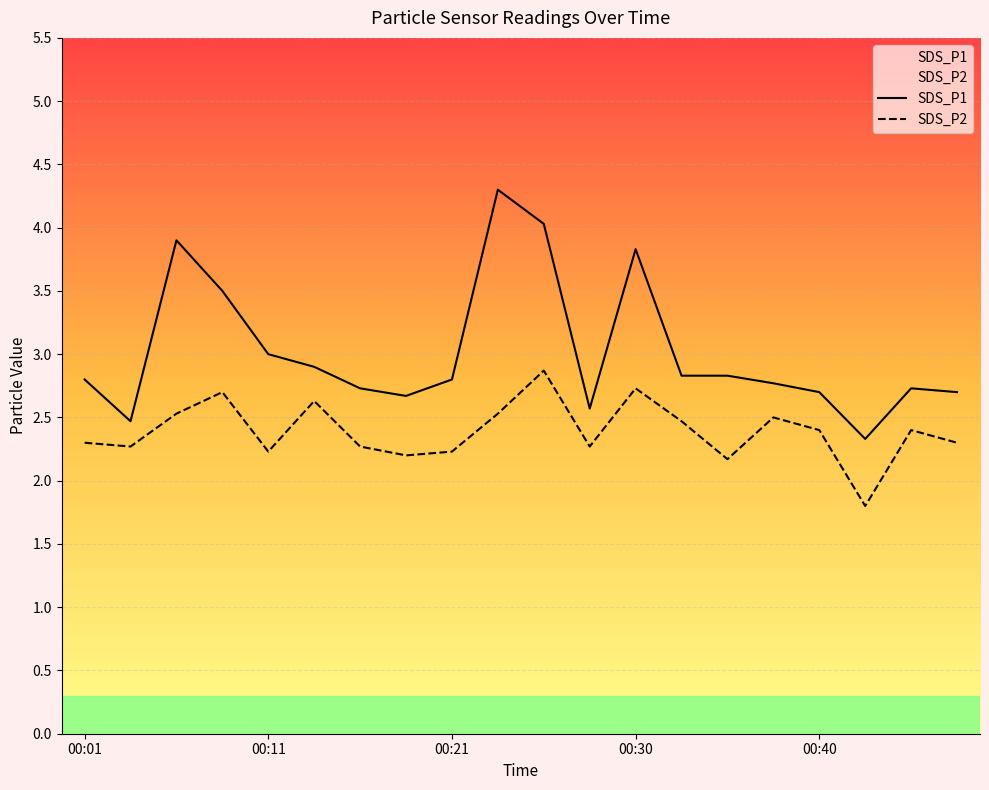

What are all the series names shown in the legend?

SDS_P1, SDS_P2